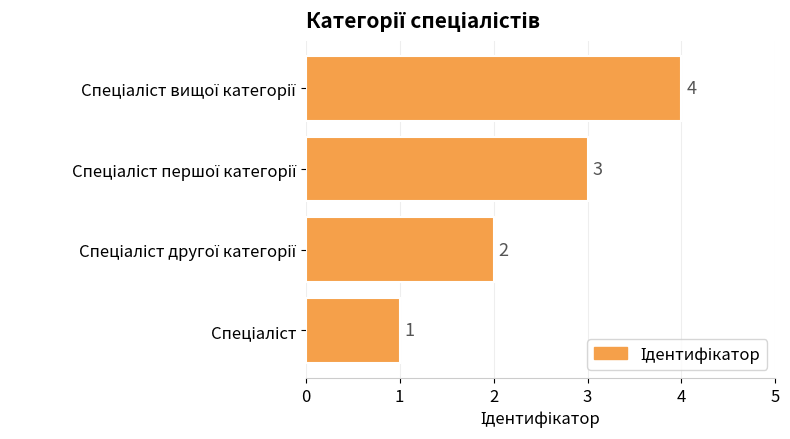

What is the maximum value shown in the chart?

4